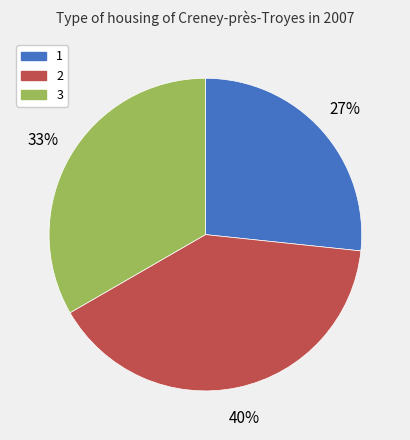

Which has a higher value, 1 or 3?

3